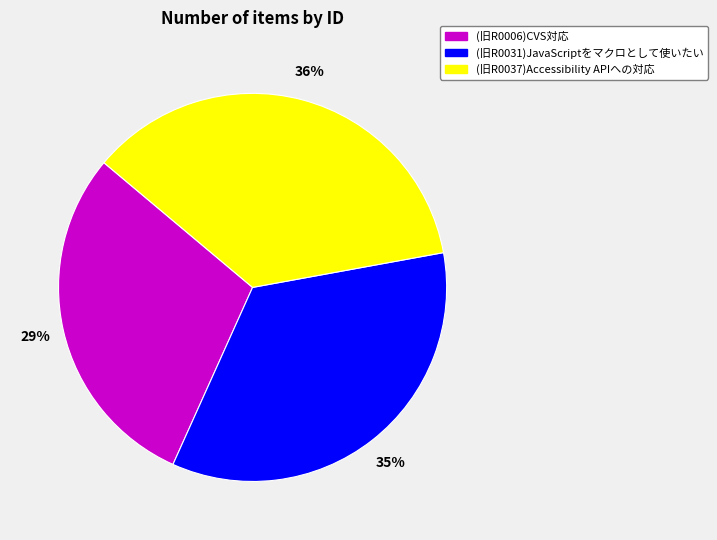

Count the number of slices in the pie.

3